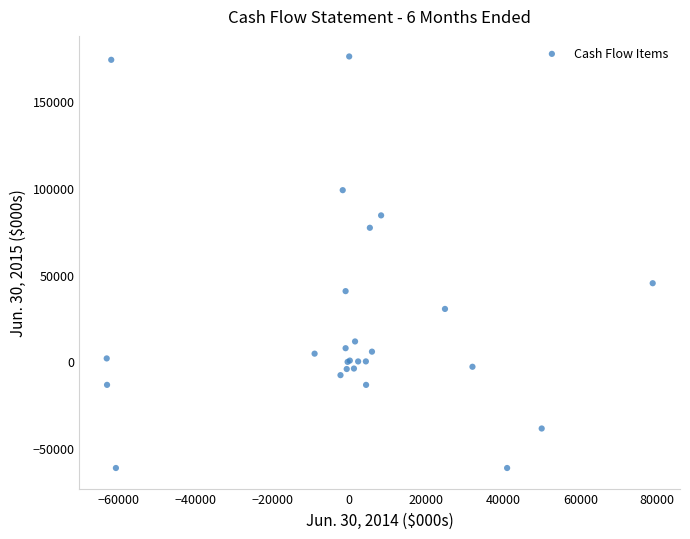

What Y value in the scatter plot is closest to 57097?

45021